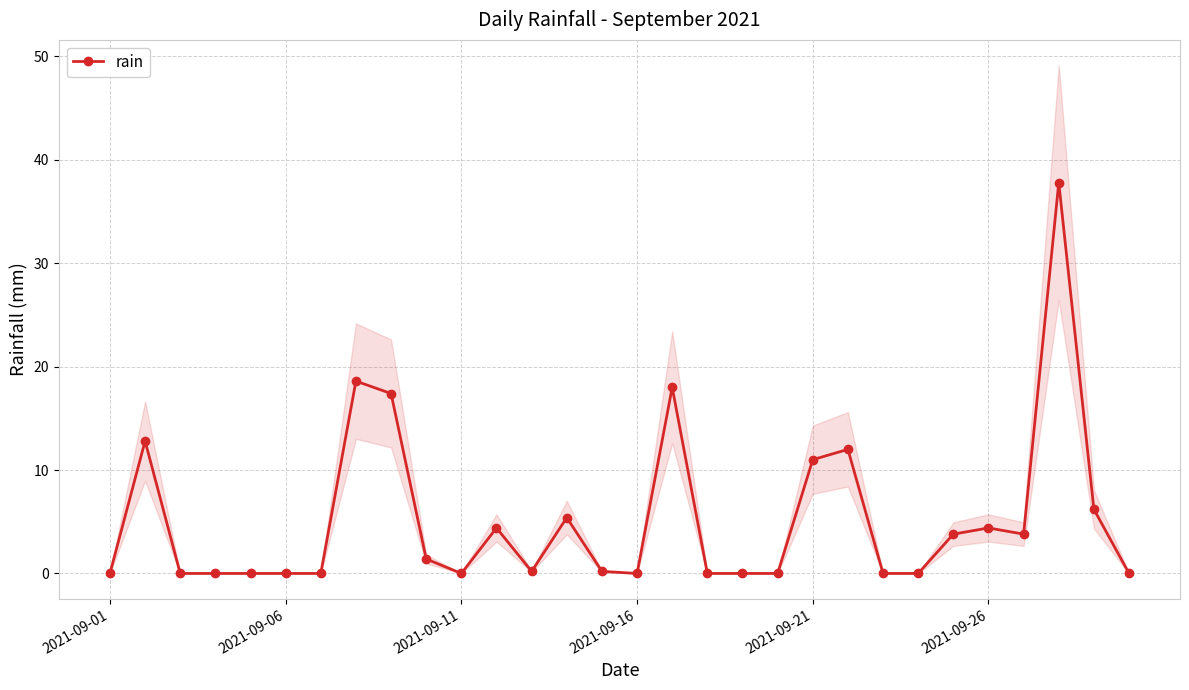

True or false: rain has more than 0 interior local peaks.

True